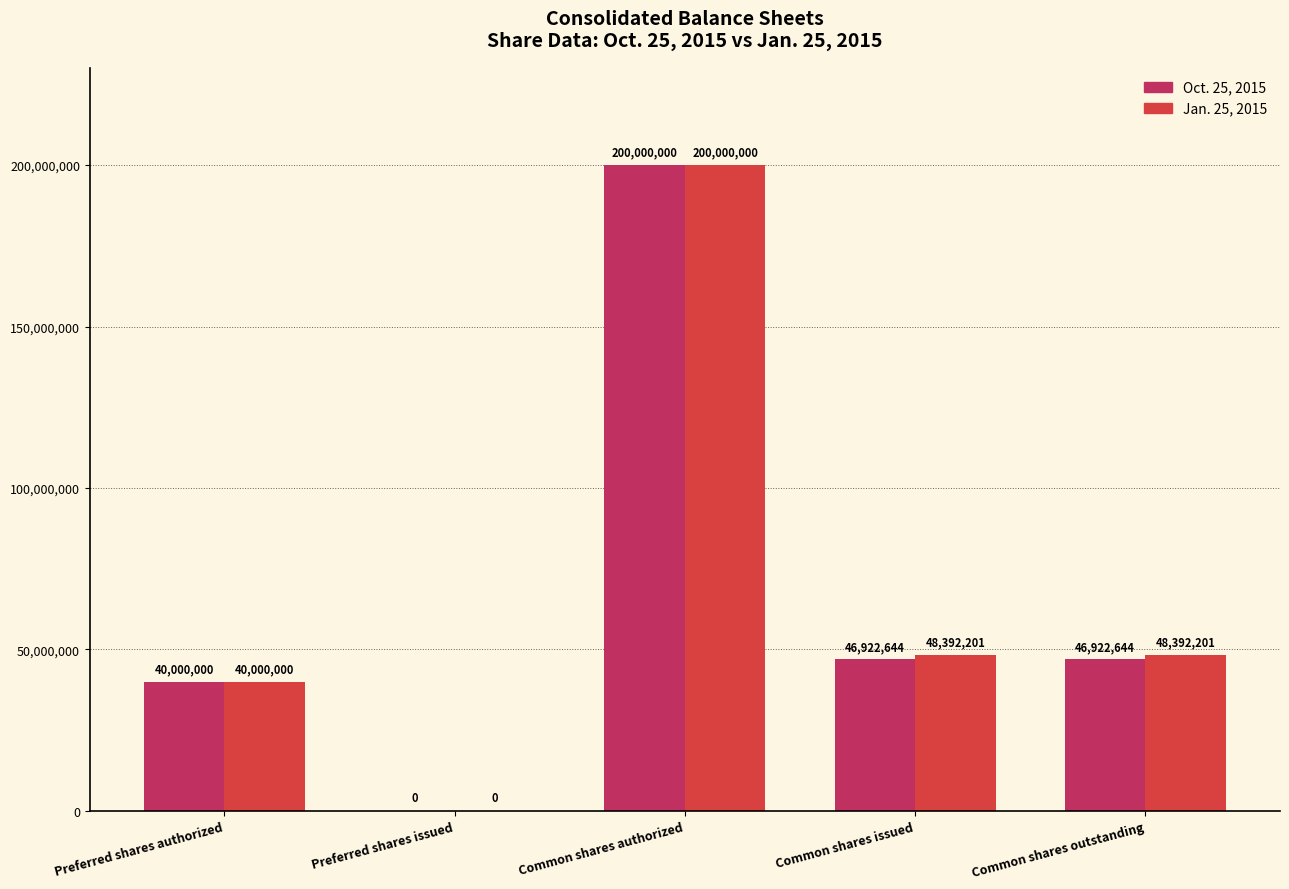

The Jan. 25, 2015 series shows 48392201 at Common shares issued. True or false?

True